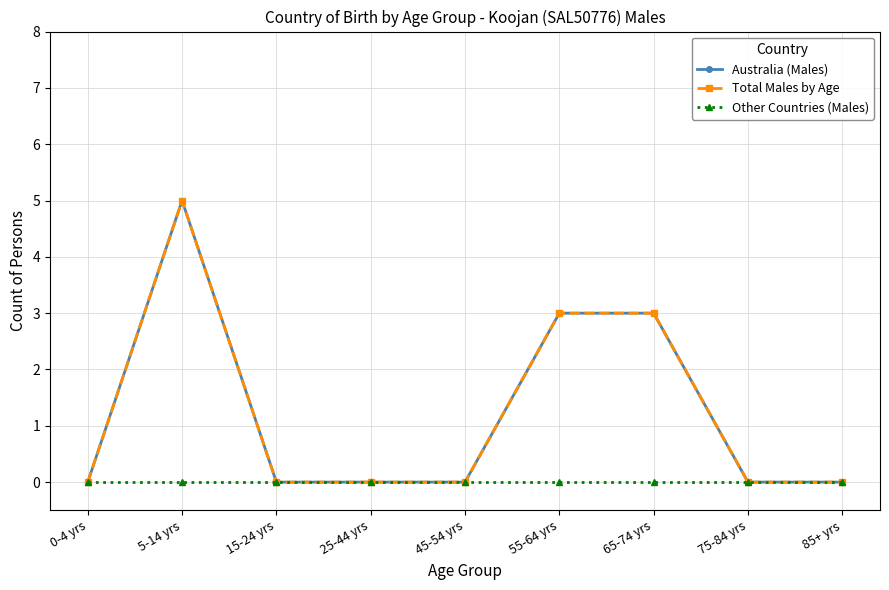

How many lines are shown in the chart?

3